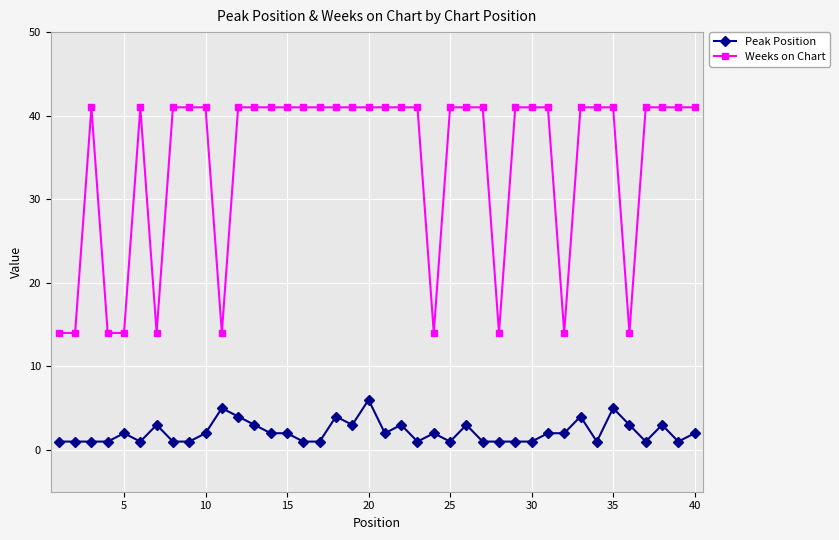

What is the difference between the maximum and second lowest values in the Weeks on Chart series?

27